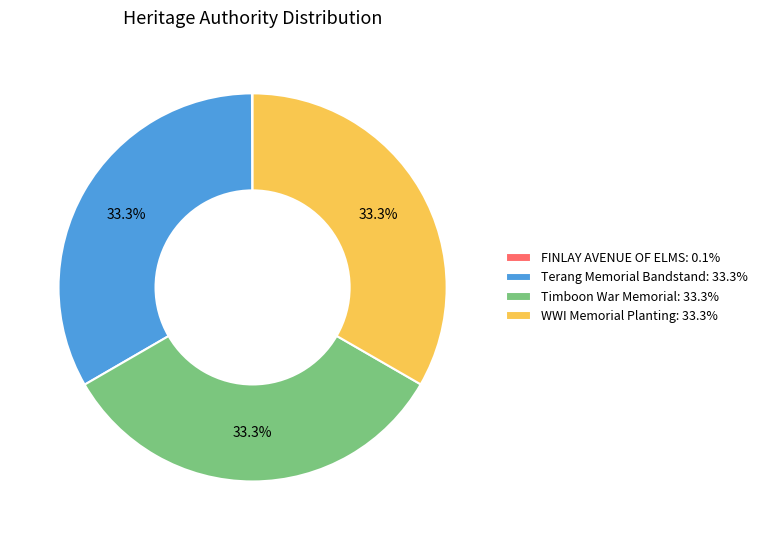

Does any single category account for the majority?

No